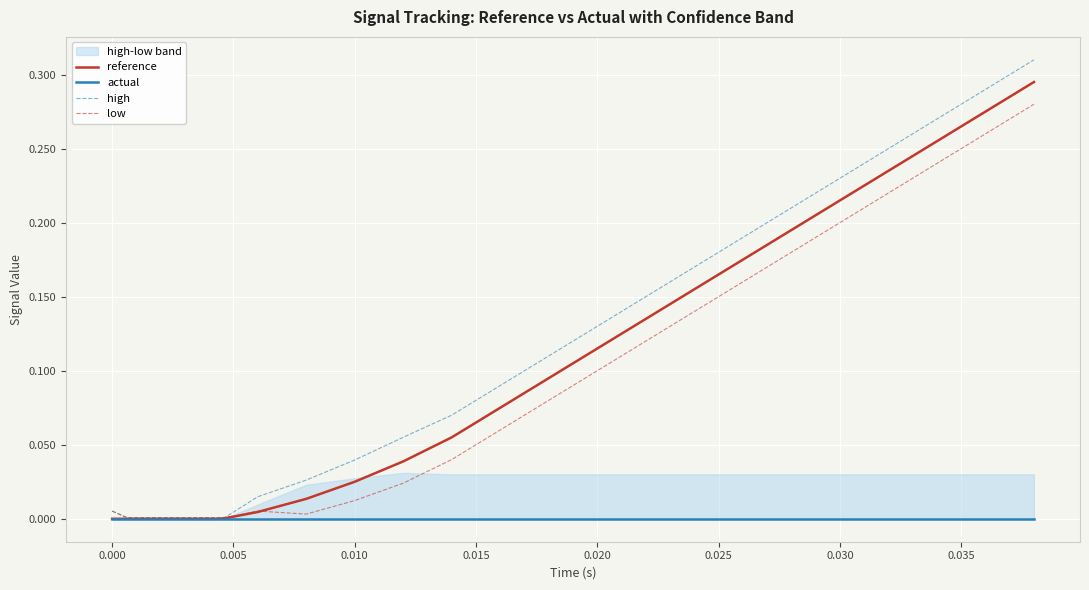

How many data points does each series have?

25